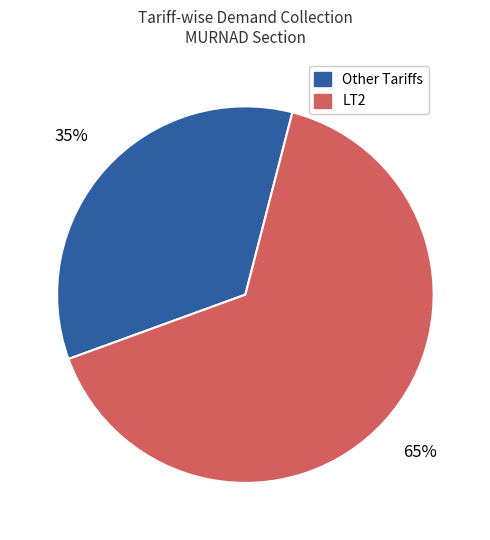

Is there any slice that represents more than half of the pie?

Yes